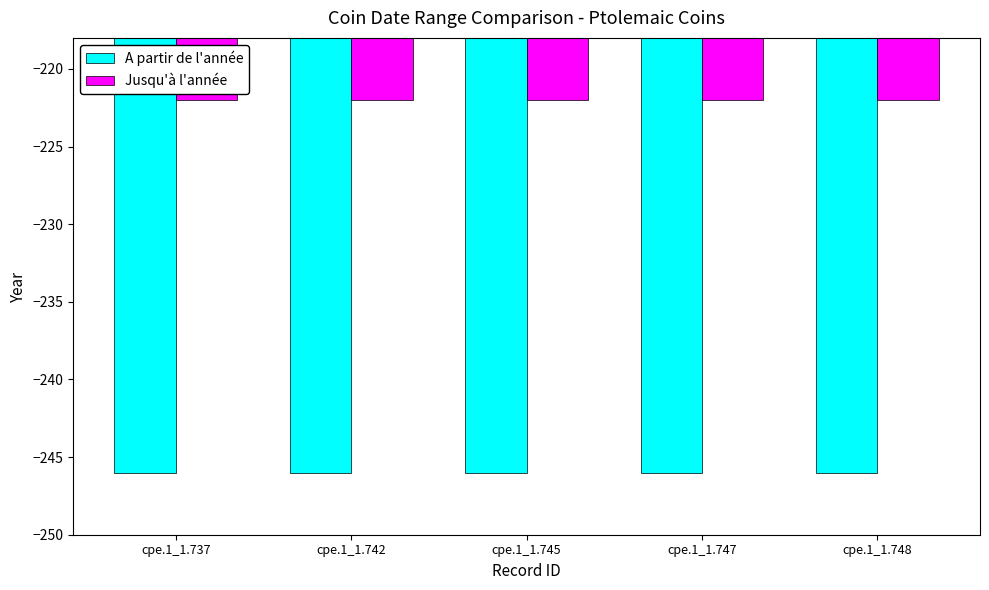

Rank the series by their maximum value, from highest to lowest.

Jusqu'à l'année, A partir de l'année